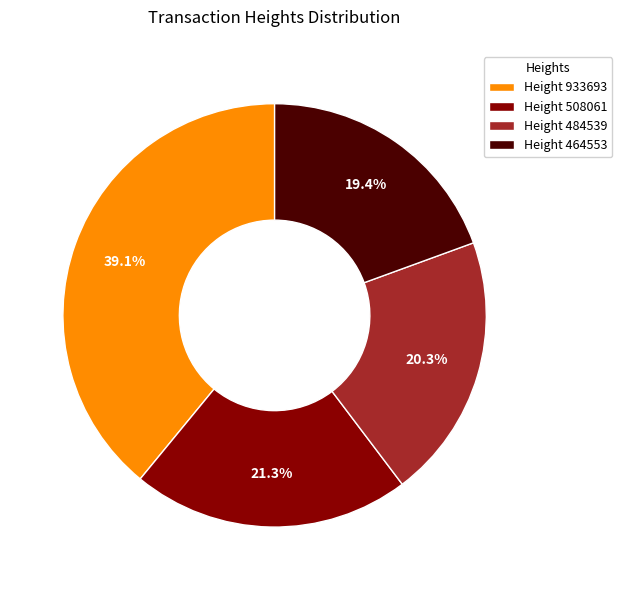

Which slice is the largest?

Height 933693